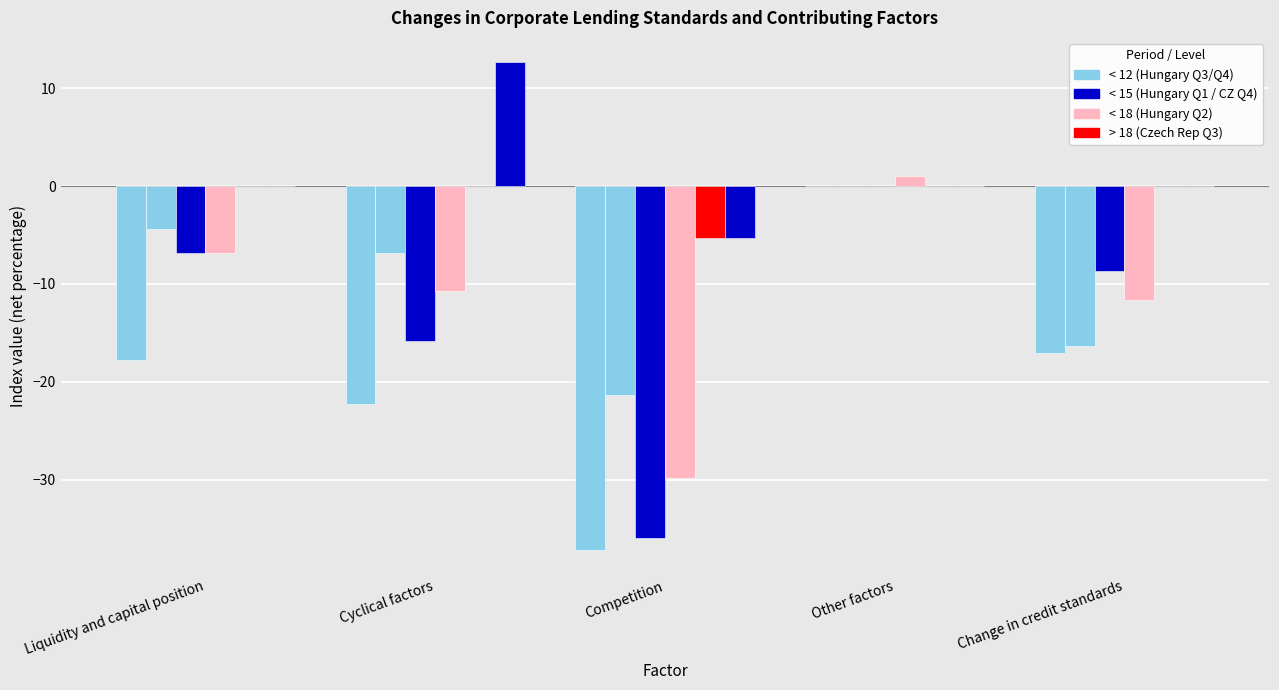

True or false: Czech Republic 2017 Q4 has a value of 0.0 at Liquidity and capital position.

True